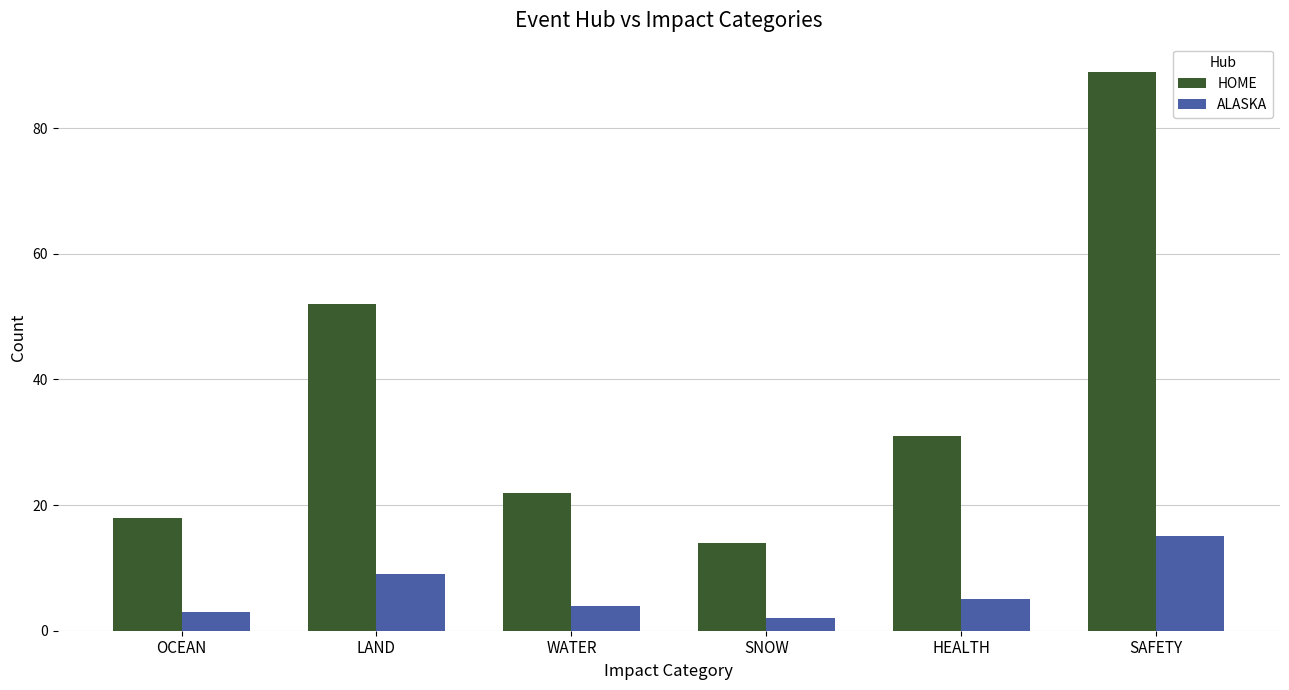

Which label corresponds to the largest value in the chart?

SAFETY